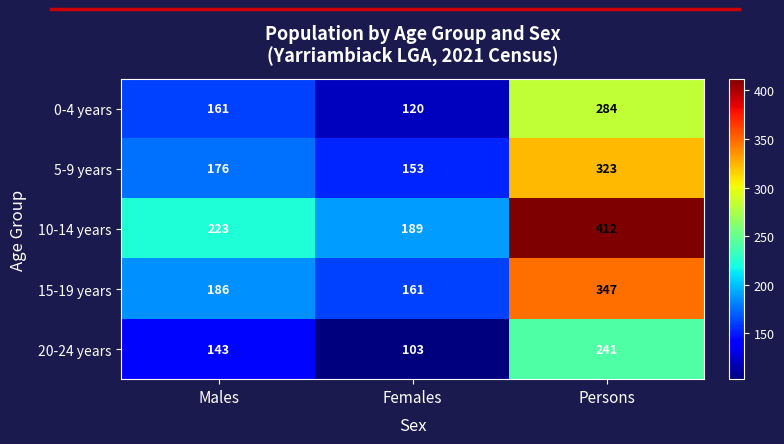

What is the average value of the 10-14 years series?

275